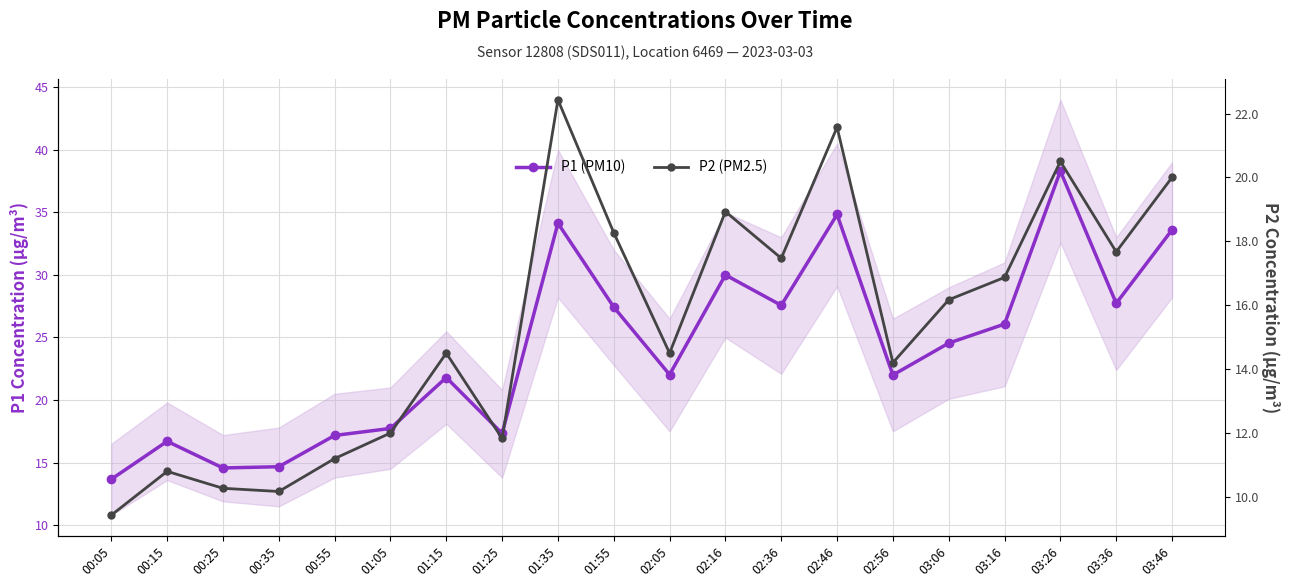

Is the value of P2 (PM2.5) at 02:05 greater than the value of P1 (PM10) at 01:25?

No